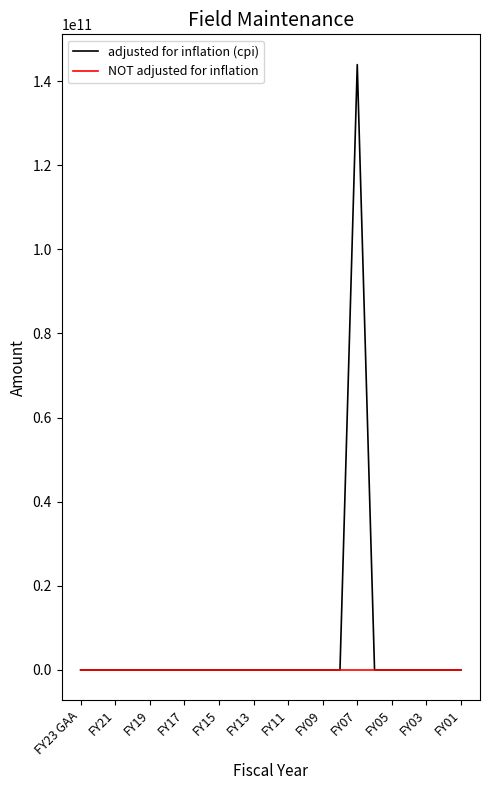

What is the maximum value shown in the chart?

143928100000